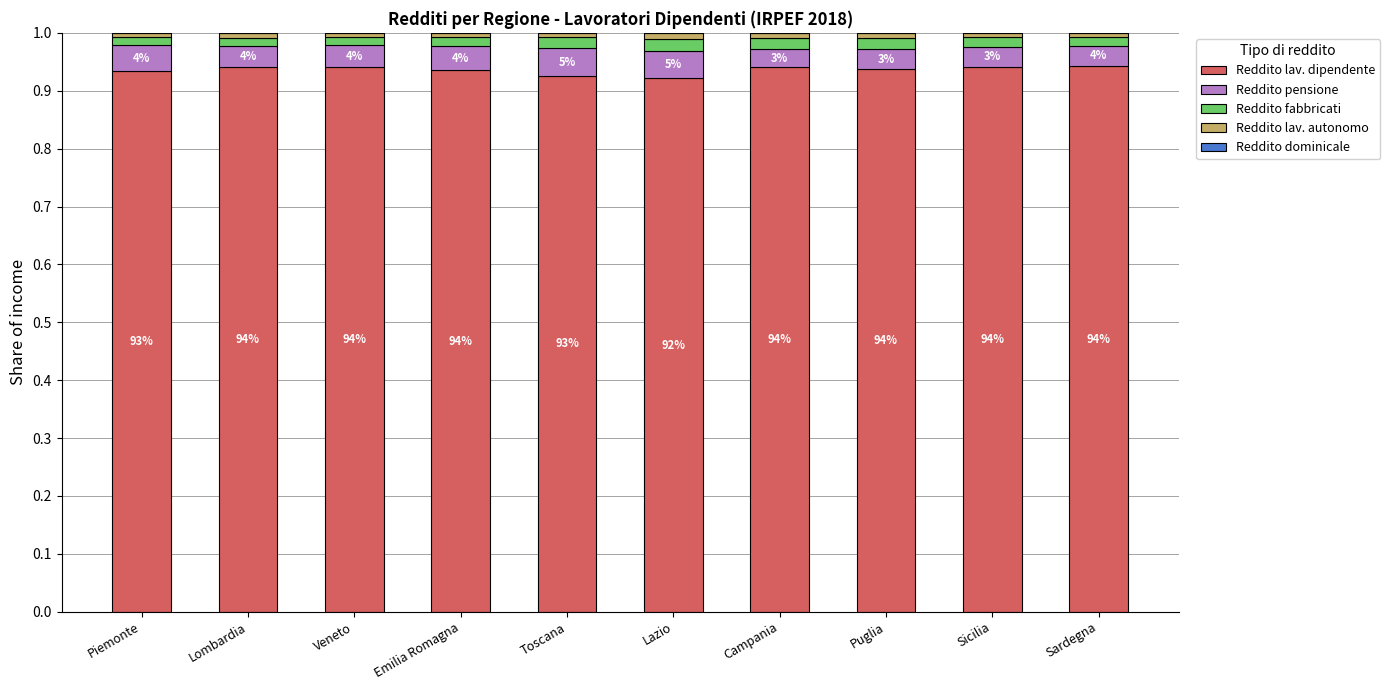

What is the label of the 8th bar from the right?

Veneto